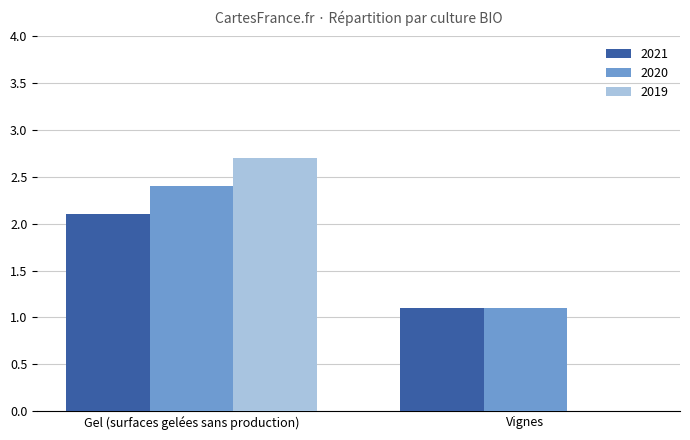

At which label does 2019 first exceed 2?

Gel (surfaces gelées sans production)